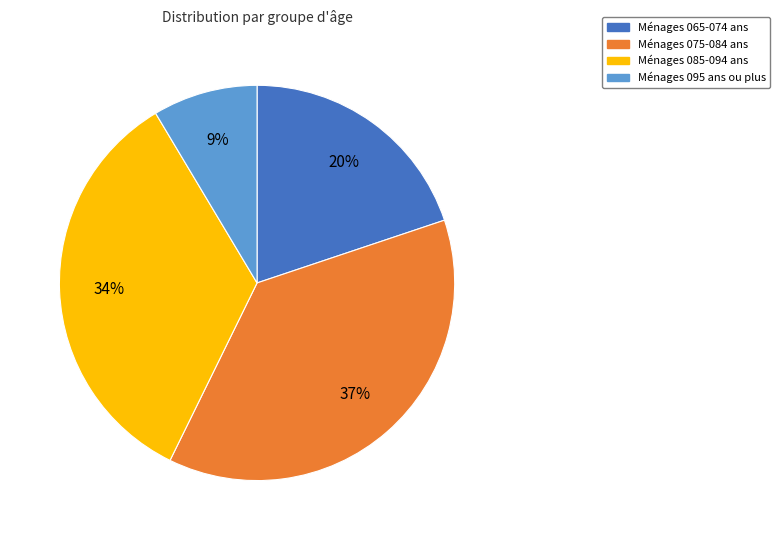

Does any single category account for the majority?

No